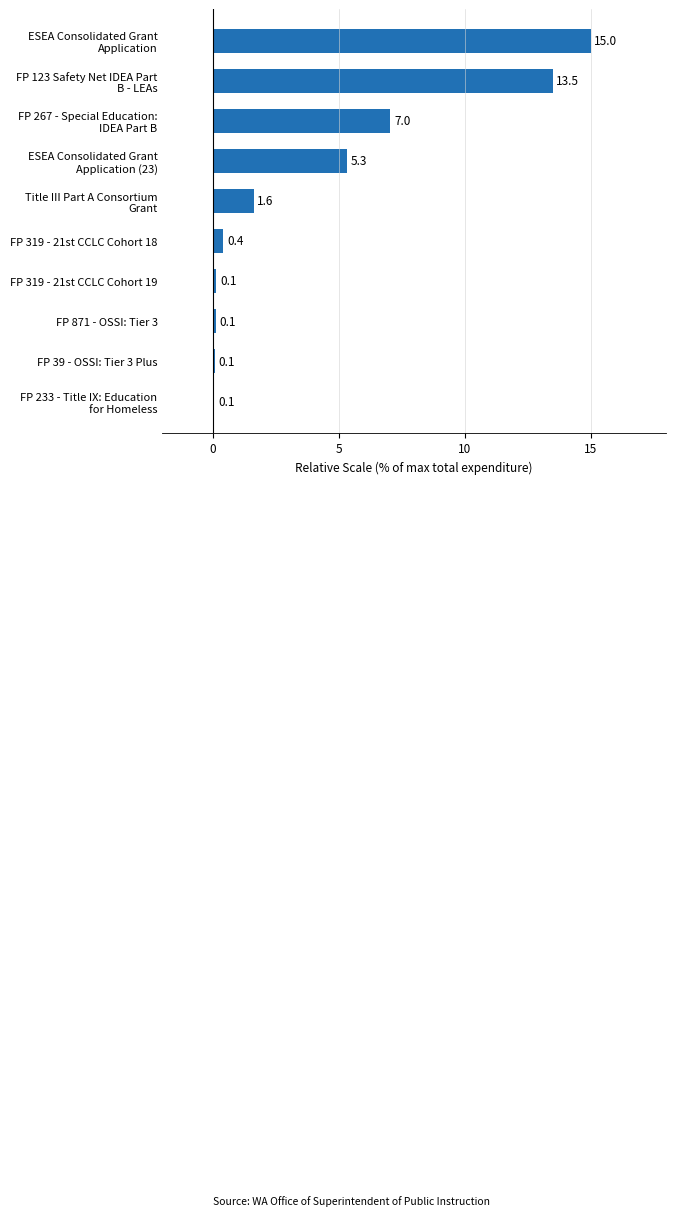

What is the smallest value displayed?

0.1